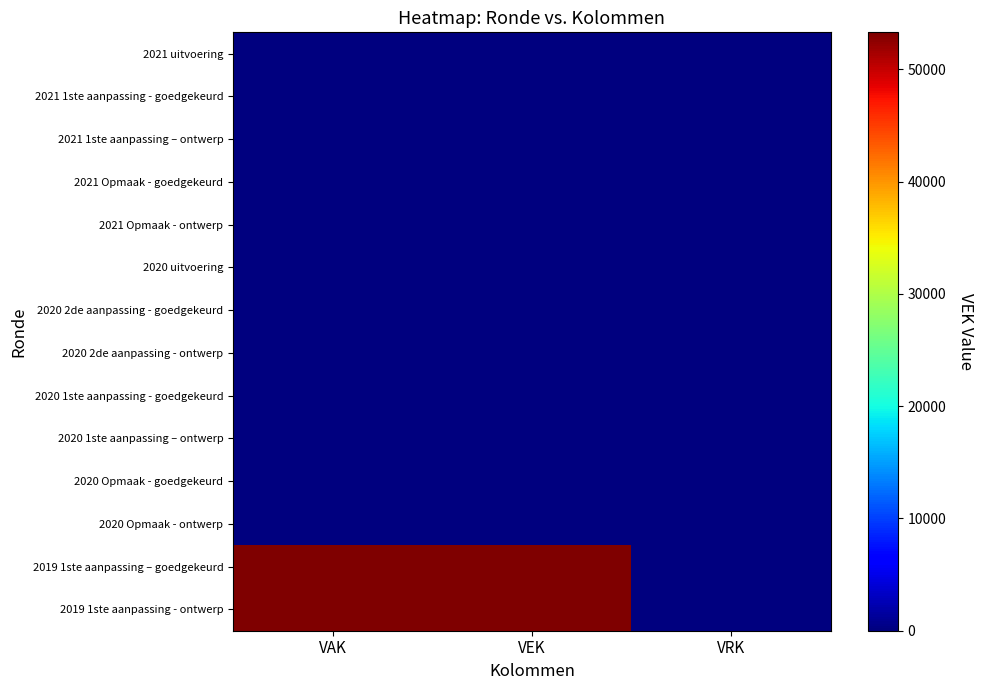

What is the total value across all series at VEK?

106600